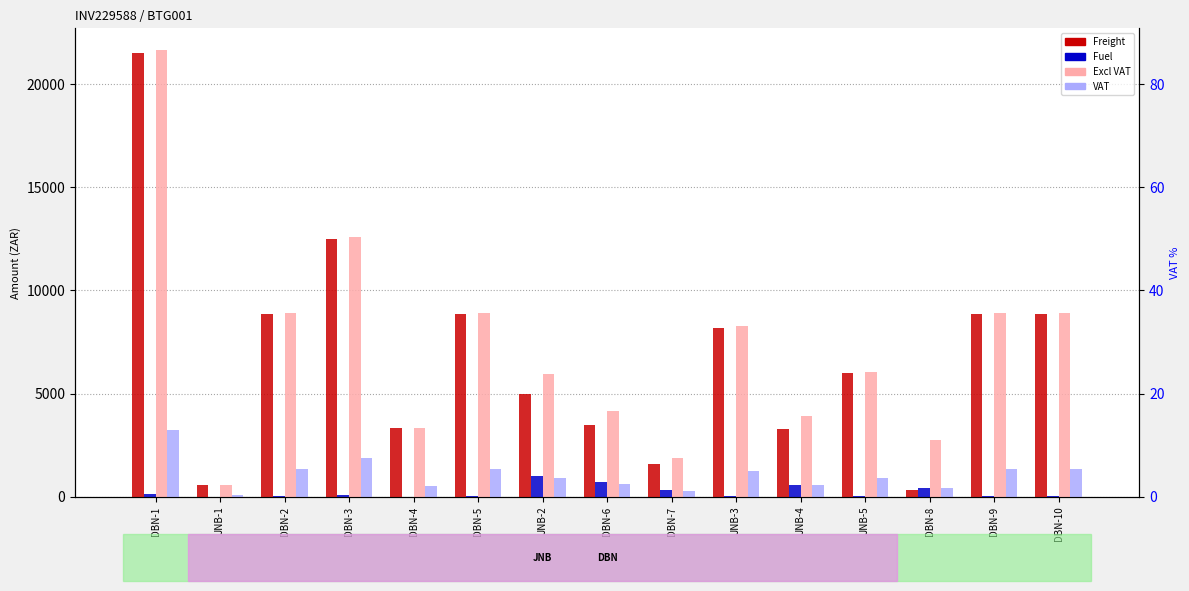

What is the sum of the Fuel values at DBN-8 and DBN-6?

1109.4